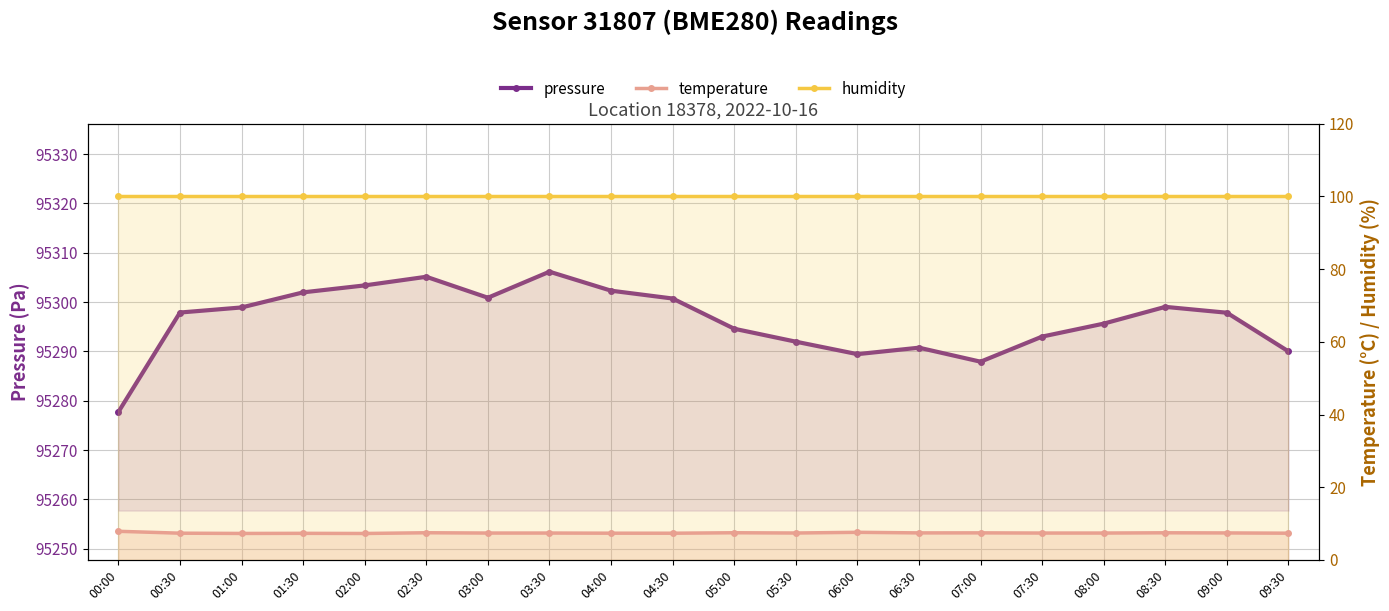

What are all the series names shown in the legend?

pressure, temperature, humidity